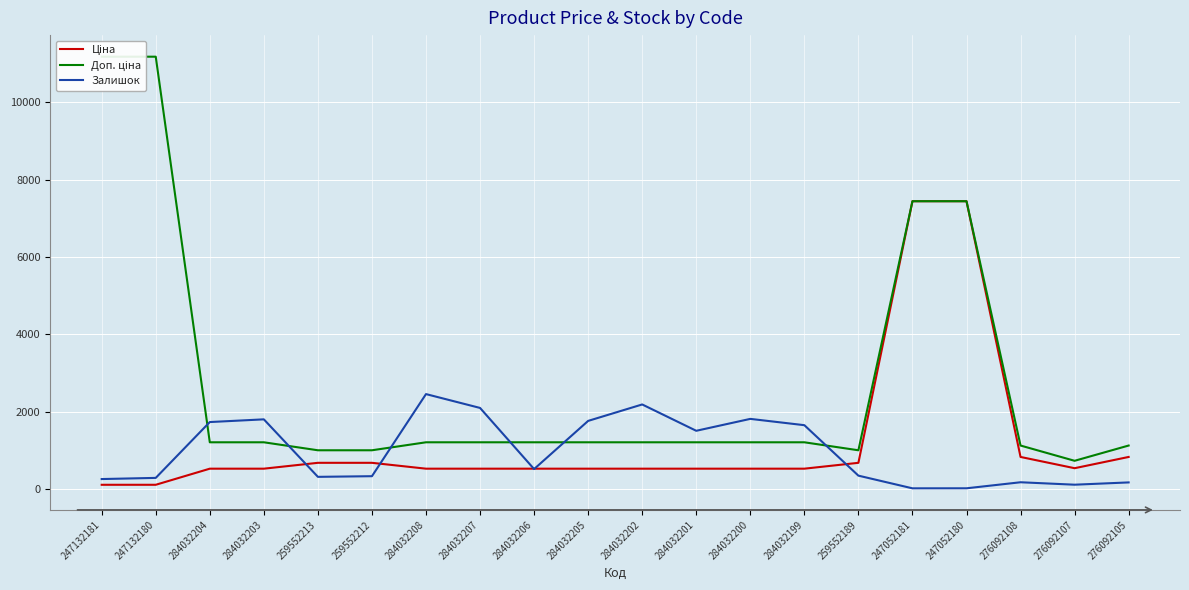

In Залишок, how many points are lower than both neighbors (excluding endpoints)?

5